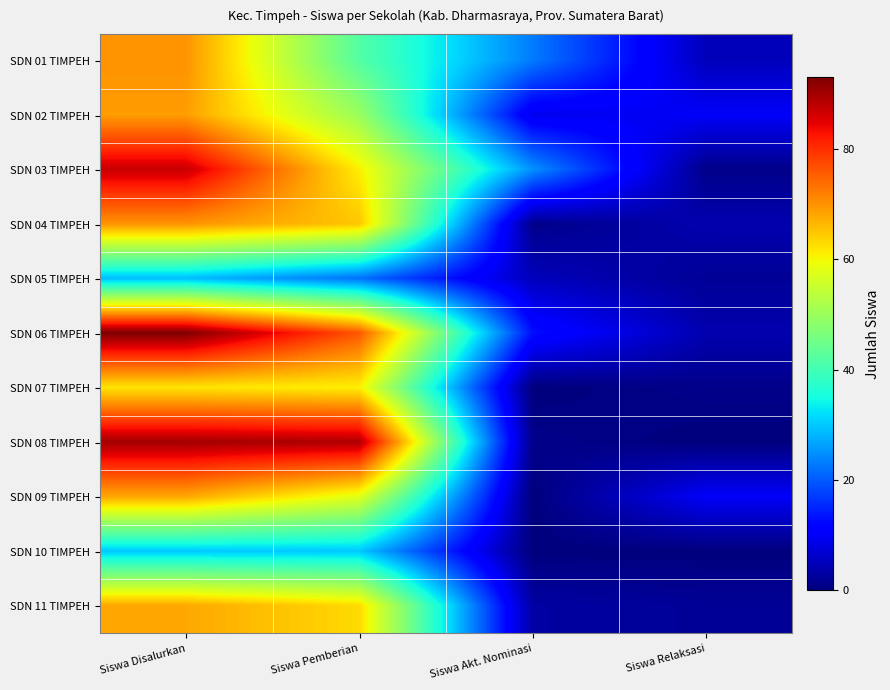

Reading right to left, extract all data points from this chart.

SDN 01 TIMPEH: Siswa Relaksasi=5	Siswa Akt. Nominasi=23	Siswa Pemberian=42	Siswa Disalurkan=70
SDN 02 TIMPEH: Siswa Relaksasi=10	Siswa Akt. Nominasi=9	Siswa Pemberian=50	Siswa Disalurkan=69
SDN 03 TIMPEH: Siswa Relaksasi=1	Siswa Akt. Nominasi=25	Siswa Pemberian=61	Siswa Disalurkan=87
SDN 04 TIMPEH: Siswa Relaksasi=4	Siswa Akt. Nominasi=1	Siswa Pemberian=65	Siswa Disalurkan=70
SDN 05 TIMPEH: Siswa Relaksasi=2	Siswa Akt. Nominasi=5	Siswa Pemberian=22	Siswa Disalurkan=29
SDN 06 TIMPEH: Siswa Relaksasi=4	Siswa Akt. Nominasi=13	Siswa Pemberian=76	Siswa Disalurkan=93
SDN 07 TIMPEH: Siswa Relaksasi=1	Siswa Akt. Nominasi=0	Siswa Pemberian=61	Siswa Disalurkan=62
SDN 08 TIMPEH: Siswa Relaksasi=0	Siswa Akt. Nominasi=1	Siswa Pemberian=89	Siswa Disalurkan=90
SDN 09 TIMPEH: Siswa Relaksasi=10	Siswa Akt. Nominasi=0	Siswa Pemberian=58	Siswa Disalurkan=68
SDN 10 TIMPEH: Siswa Relaksasi=0	Siswa Akt. Nominasi=0	Siswa Pemberian=30	Siswa Disalurkan=30
SDN 11 TIMPEH: Siswa Relaksasi=2	Siswa Akt. Nominasi=3	Siswa Pemberian=63	Siswa Disalurkan=68